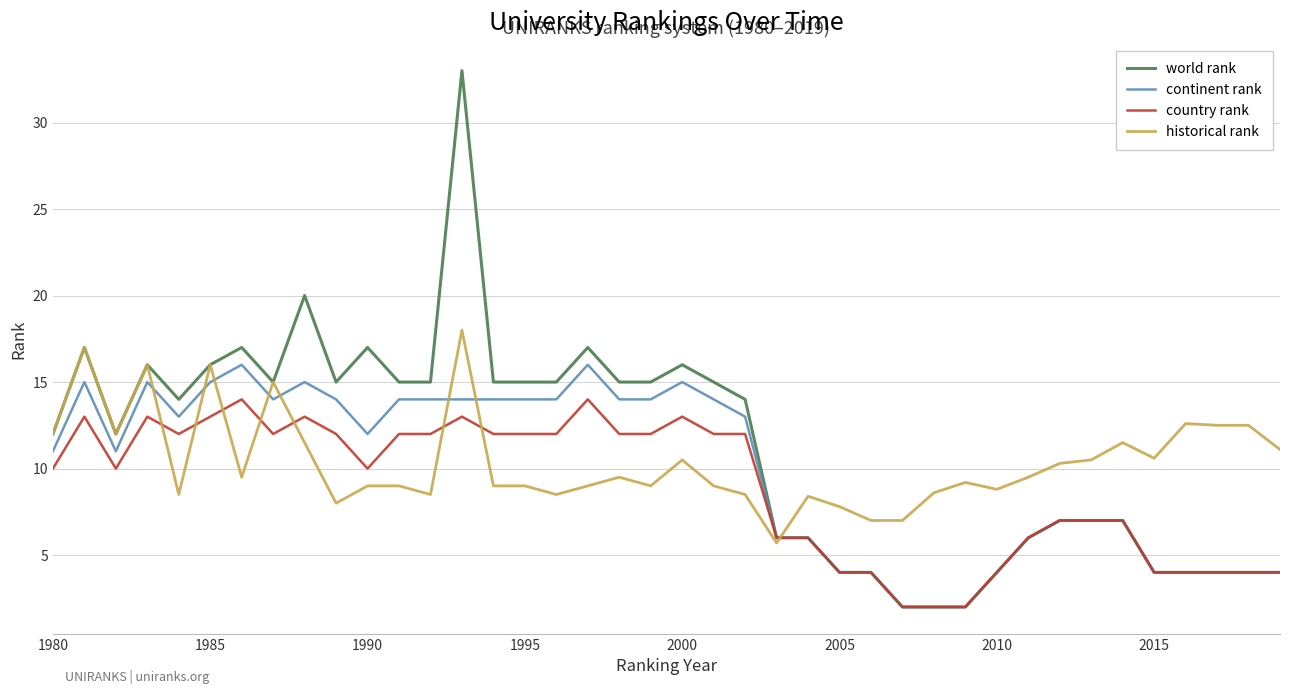

What is the lowest value of the world rank series?

2.0